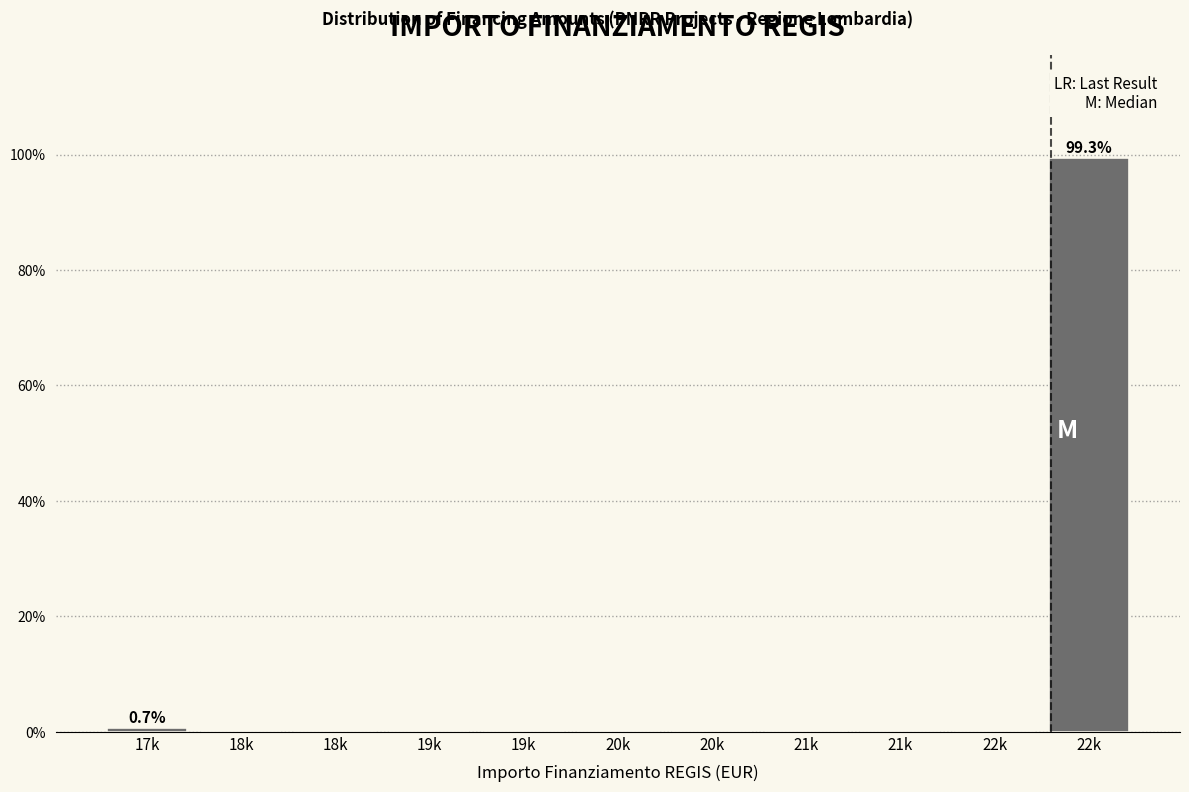

Are the bars horizontal?

No